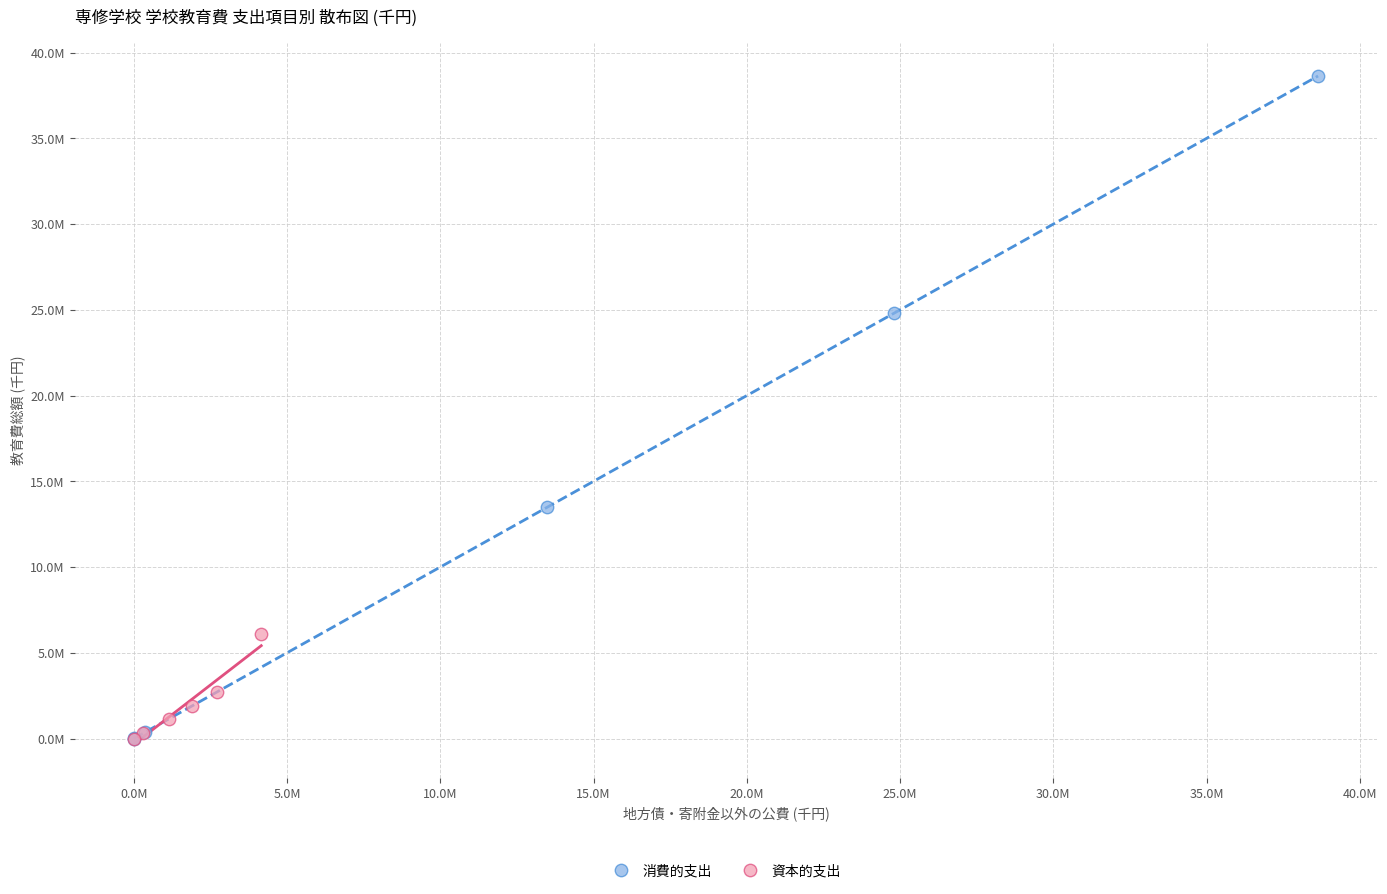

What are all the series names shown in the legend?

消費的支出, 資本的支出